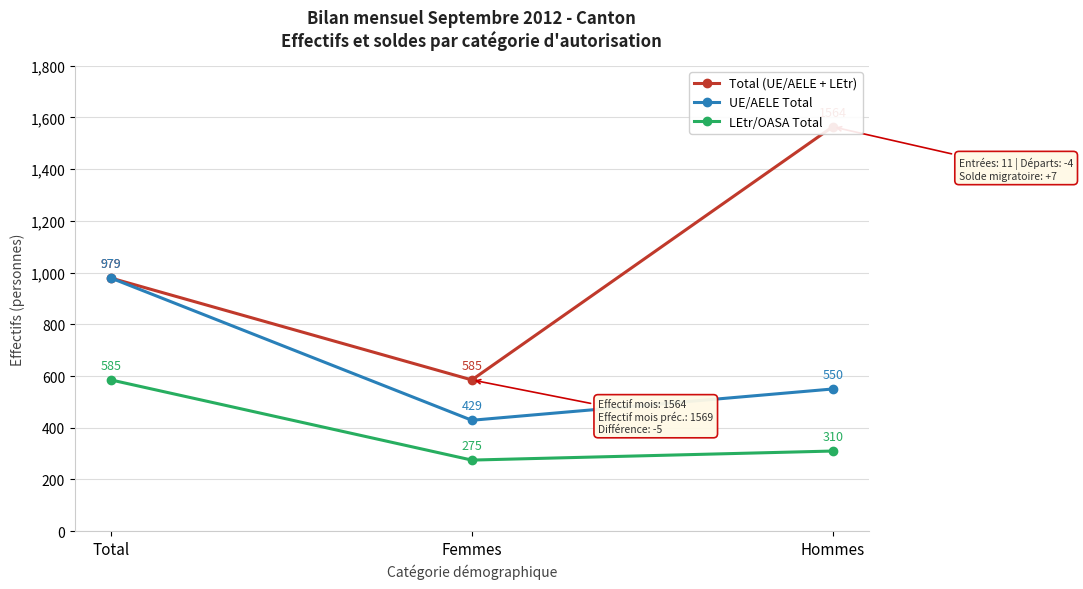

What is the highest value of the Total (UE/AELE + LEtr) series?

1564